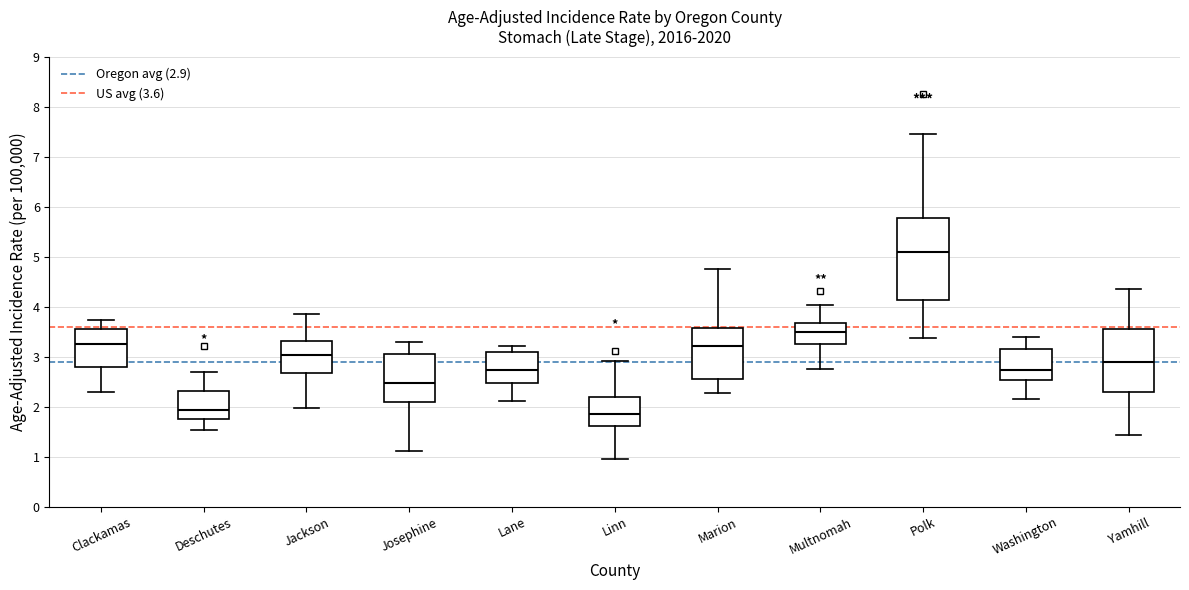

Where does the upper whisker of the box for Clackamas end on the y-axis? The values are not printed on the chart, so give them approximately, as read against the axis.

3.7